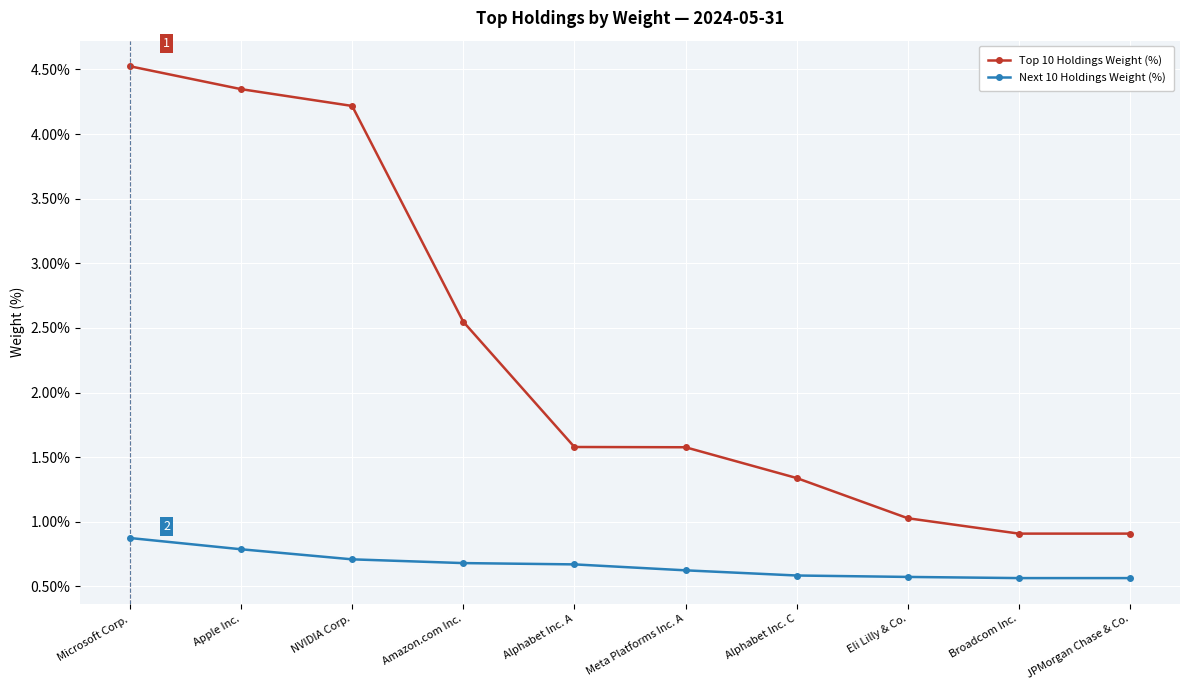

What is the difference between the Next 10 Holdings Weight (%) values at Alphabet Inc. A and Apple Inc.?

0.1